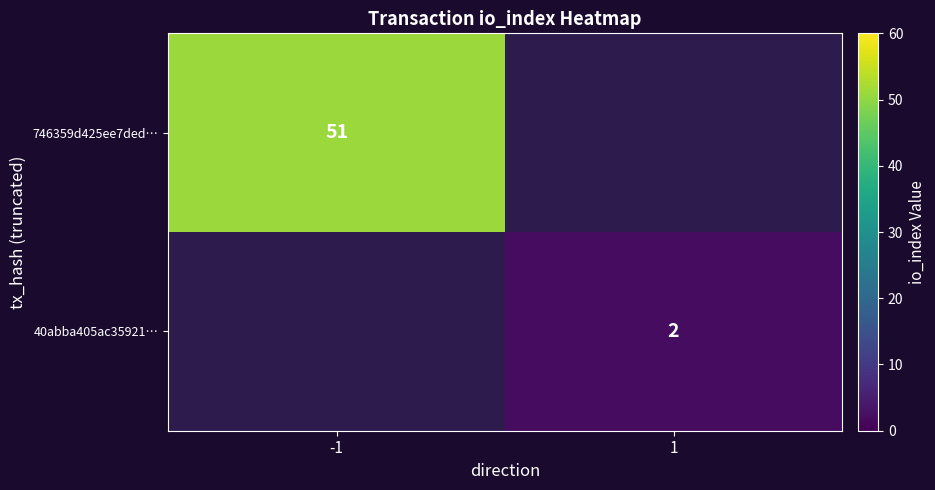

How many distinct data groups are displayed?

2